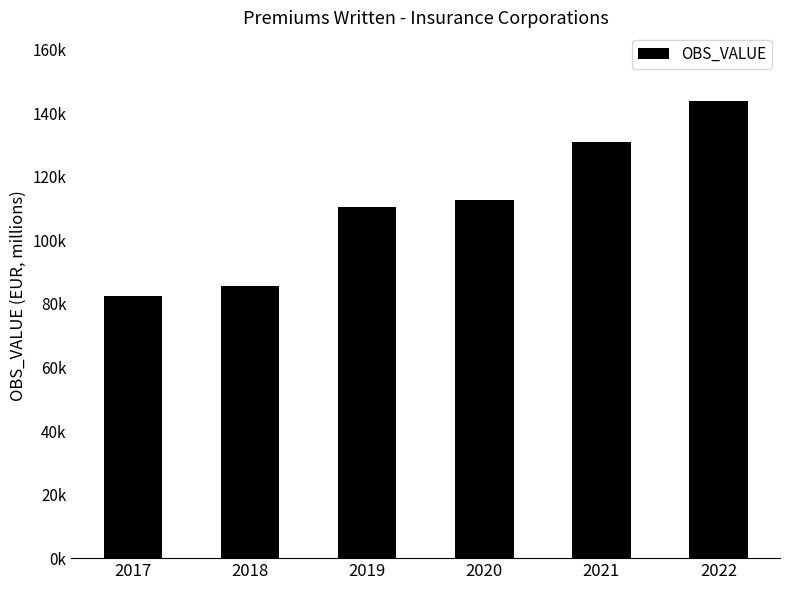

What is the difference between the values at 2021 and 2020?

18258.6